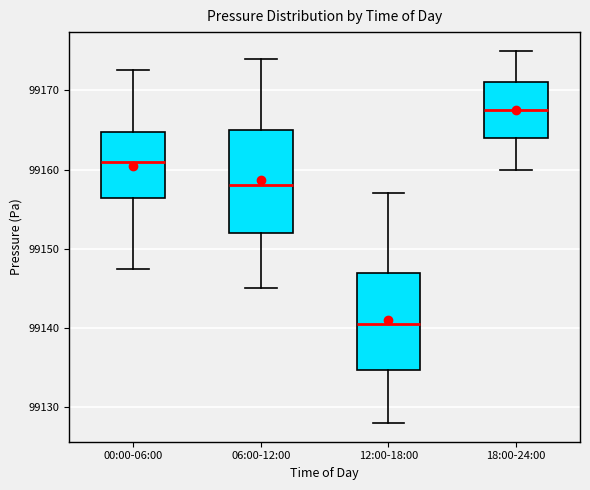

Reading left to right, read every box against the y-axis: the position of its median line, the range the box covers, and the ends of its whiskers. The values are not printed on the chart, so give them approximately, as read against the axis.

00:00-06:00: median 99161, box 99156 to 99165, whiskers 99147 to 99173
06:00-12:00: median 99158, box 99152 to 99165, whiskers 99145 to 99174
12:00-18:00: median 99141, box 99135 to 99147, whiskers 99128 to 99157
18:00-24:00: median 99168, box 99164 to 99171, whiskers 99160 to 99175